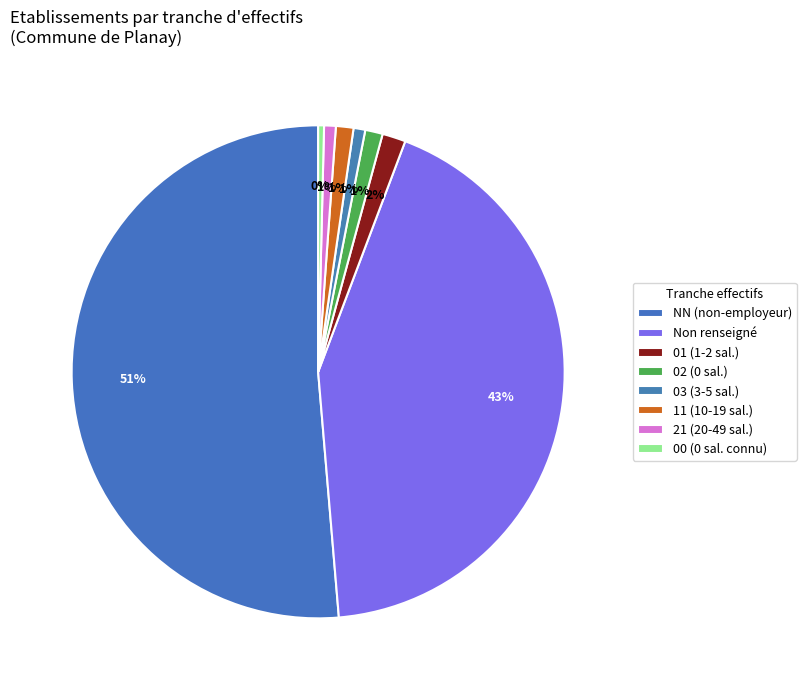

What is the majority slice?

NN